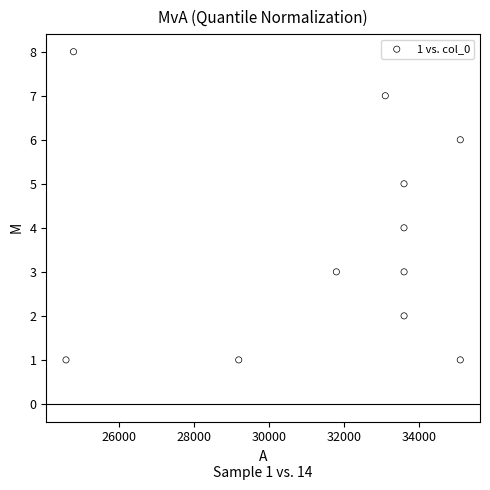

What is the average Y value?

4